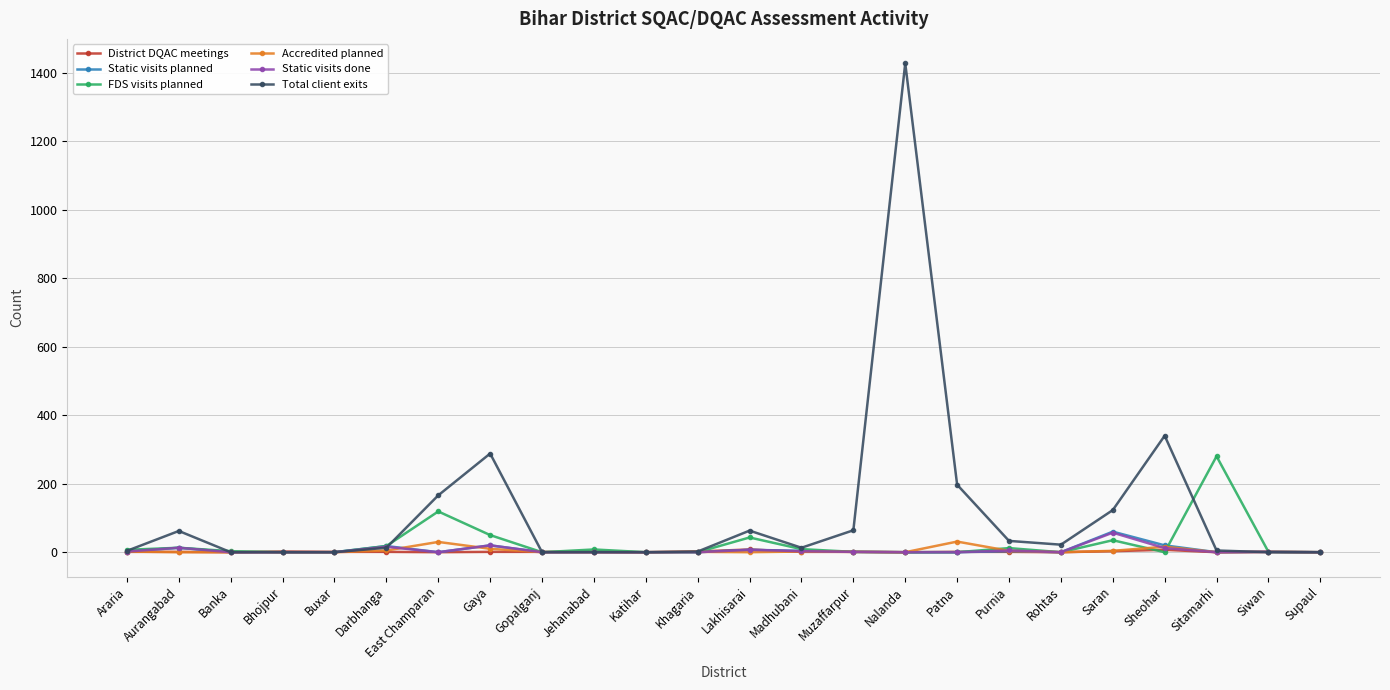

Is it true that FDS visits planned equals 119 at East Champaran?

True